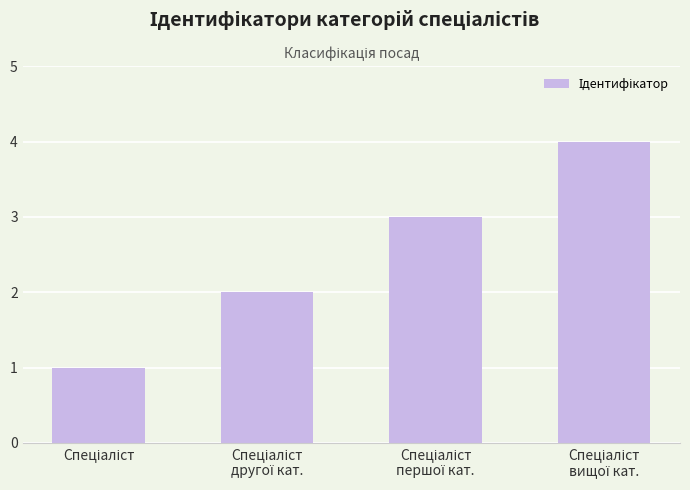

How many values are between 2 and 4?

3